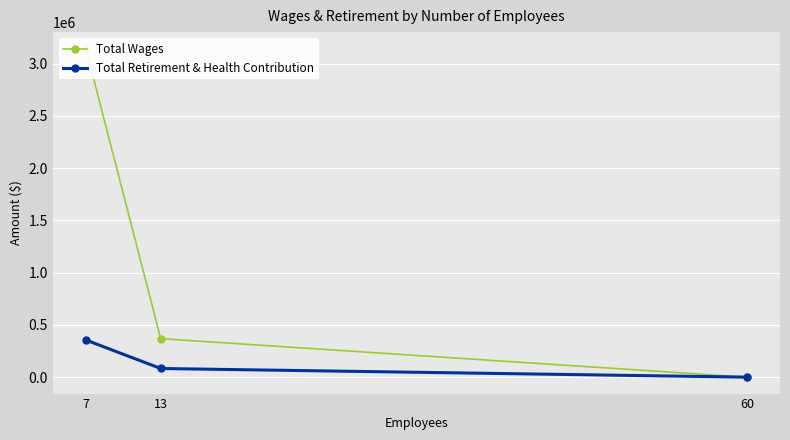

Reading left to right, transcribe all the data shown in this chart.

Total Wages: 3143980	368354	0
Total Retirement & Health Contribution: 355416	82834	0